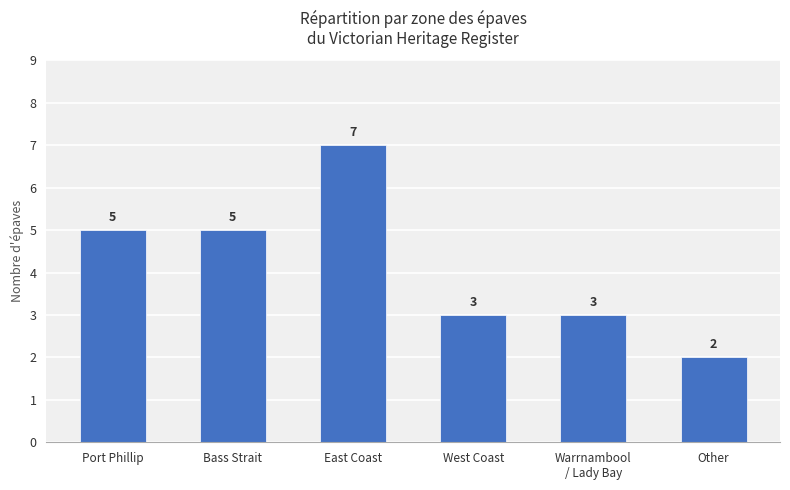

What position from the right is Bass Strait?

5